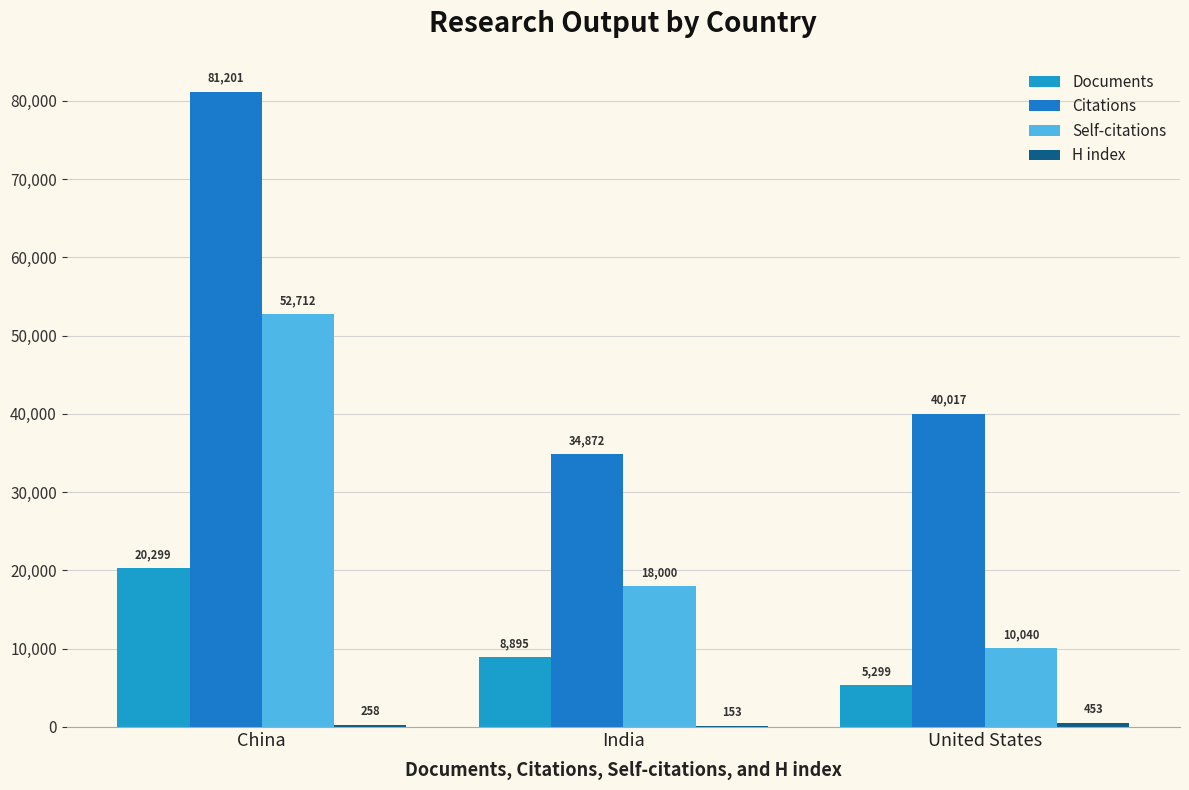

What position from the left is China?

1